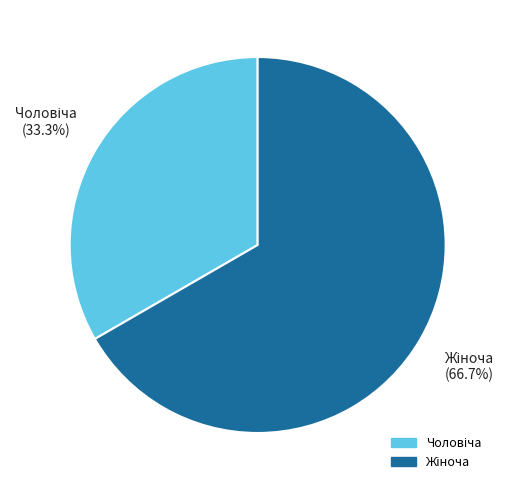

Is there any slice that represents more than half of the pie?

Yes